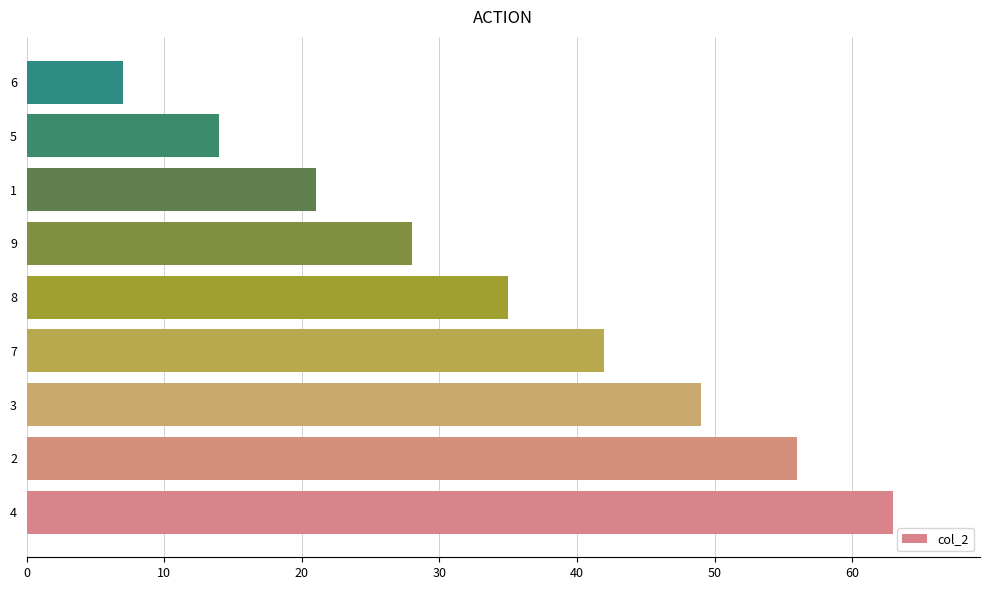

What is the average value?

35